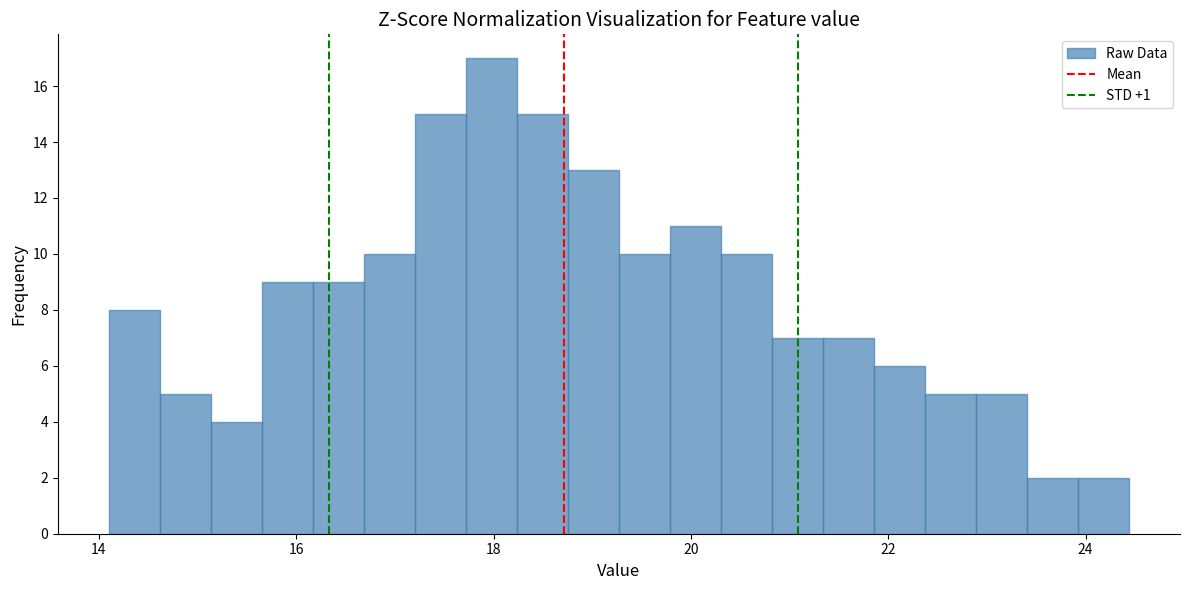

Around what value on the x-axis is the tallest bar? Give the approximate position of its centre, as read against the axis.

18.0